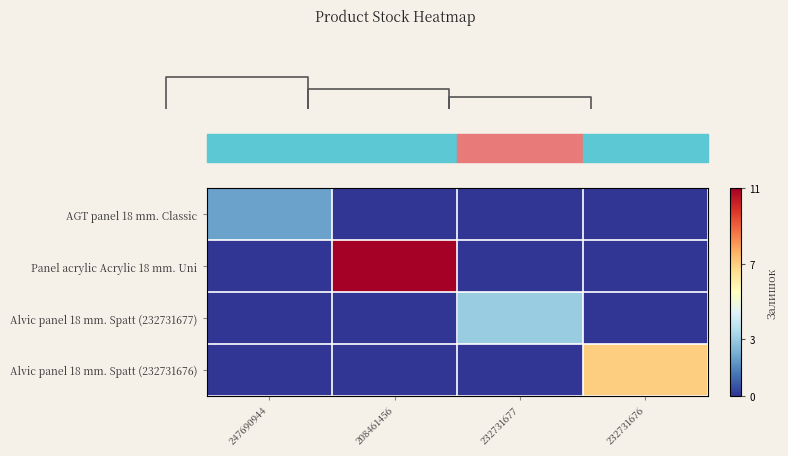

At 208461456, list the series in order from smallest to largest.

AGT panel 18 mm. Classic, Alvic panel 18 mm. Spatt (232731677), Alvic panel 18 mm. Spatt (232731676), Panel acrylic Acrylic 18 mm. Uni